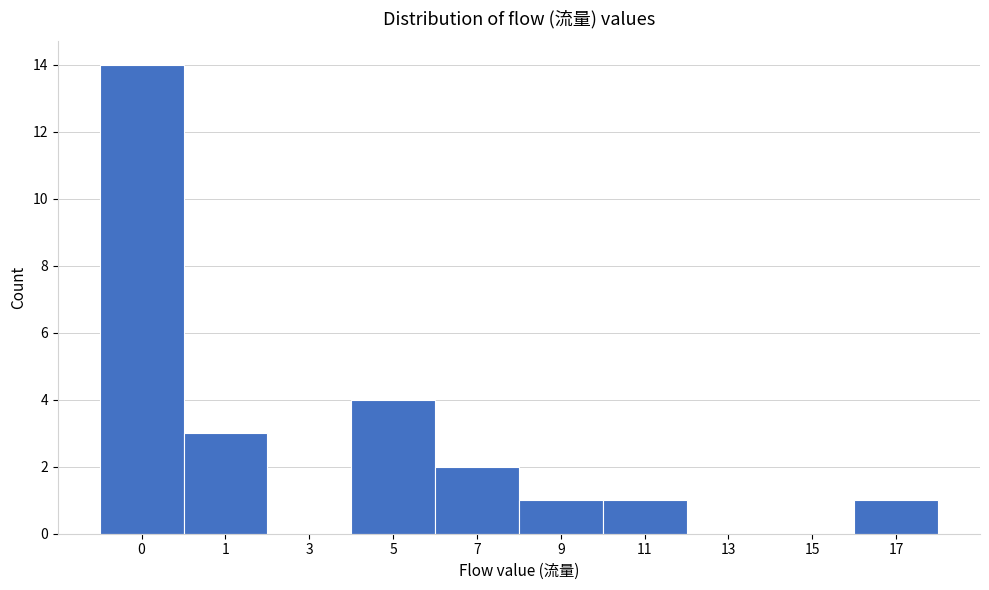

Reading left to right, what are all the values shown in this chart?

0=14	1=3	3=0	5=4	7=2	9=1	11=1	13=0	15=0	17=1